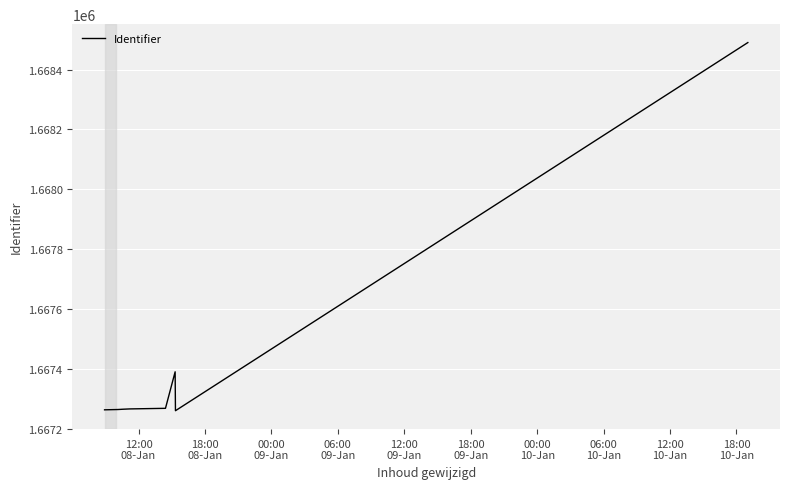

What is the difference between the maximum and minimum values?

1230